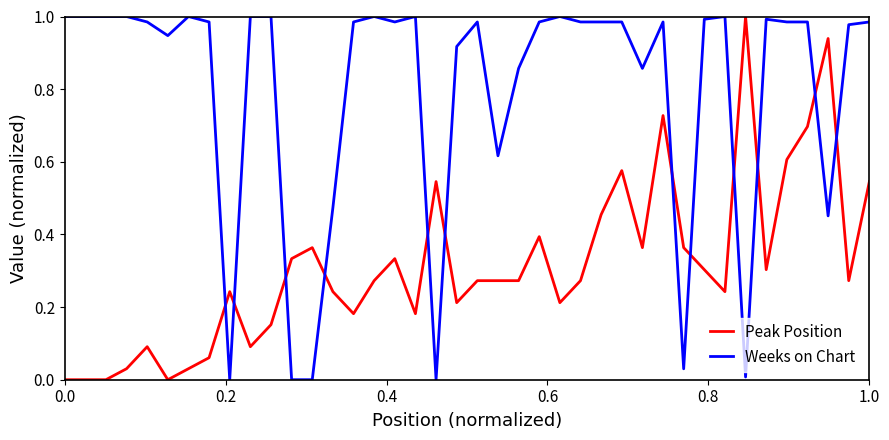

List the series in order of their overall mean, highest first.

Weeks on Chart, Peak Position